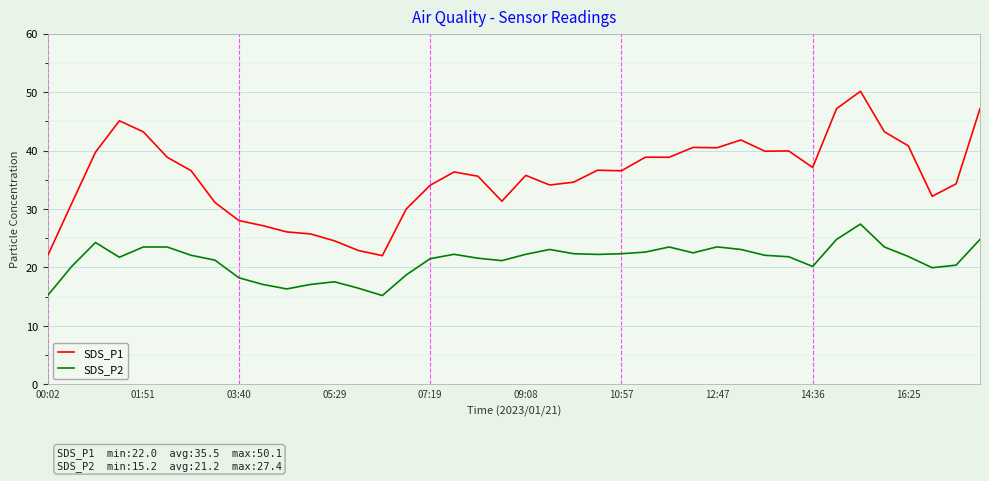

Which series has the widest spread of values?

SDS_P1